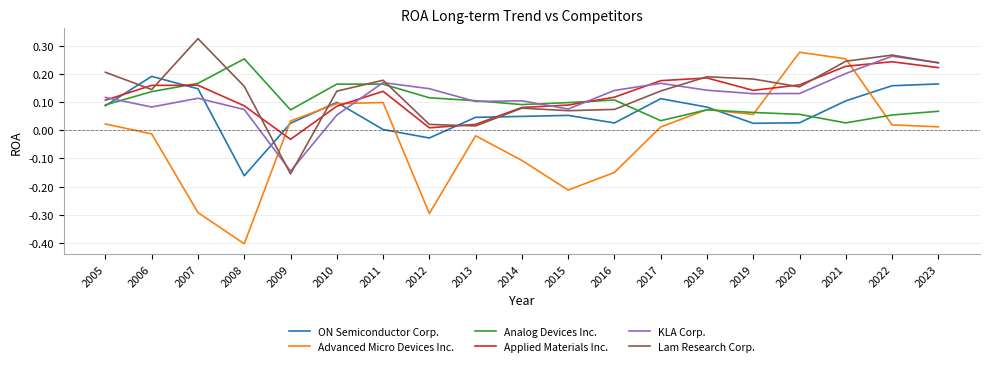

Where is the first local minimum for Lam Research Corp.?

2006